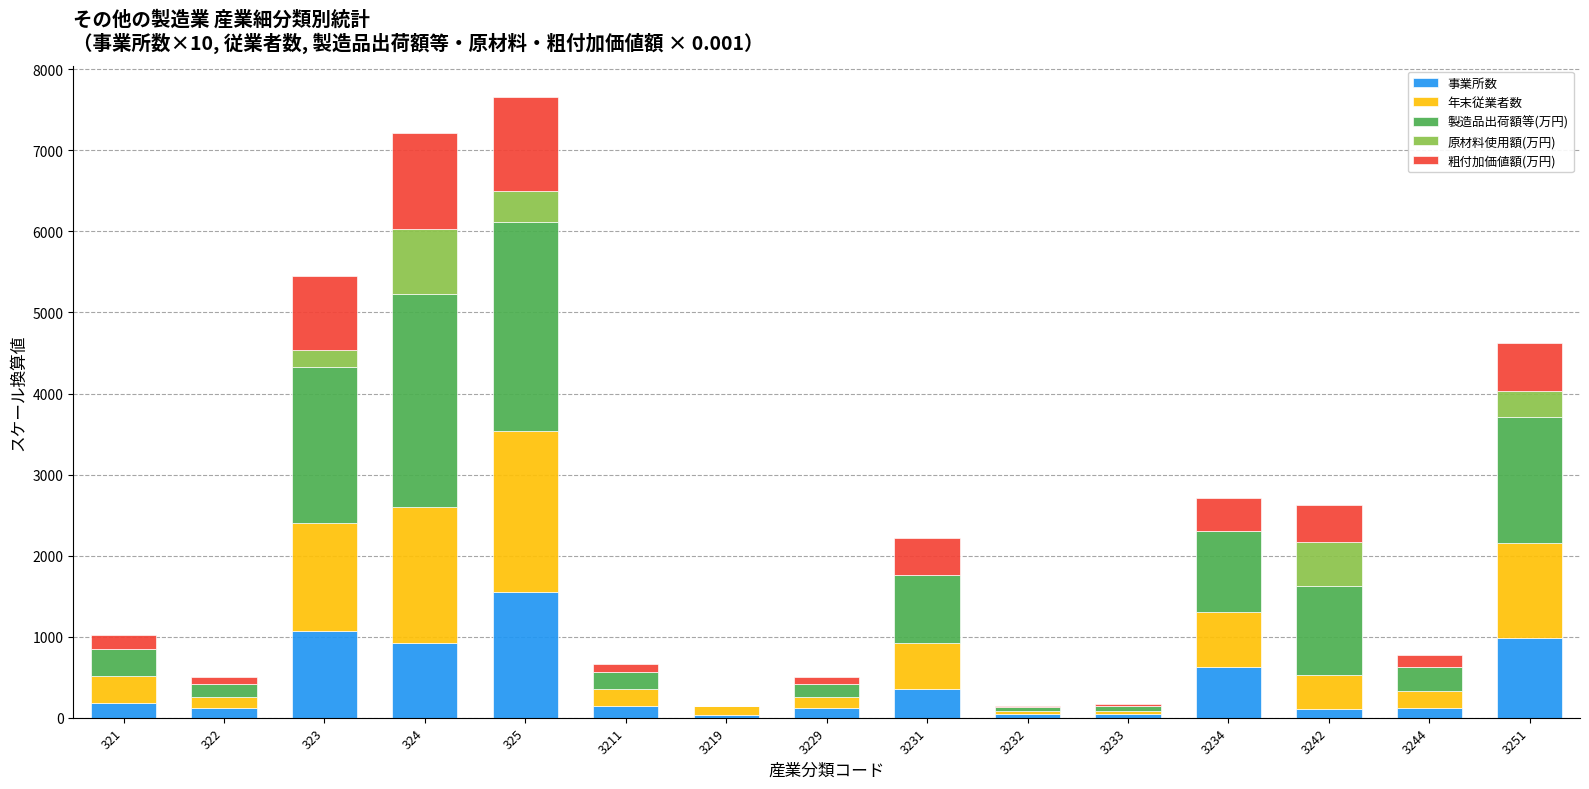

What is the total value across all series at 3251?

4619.3